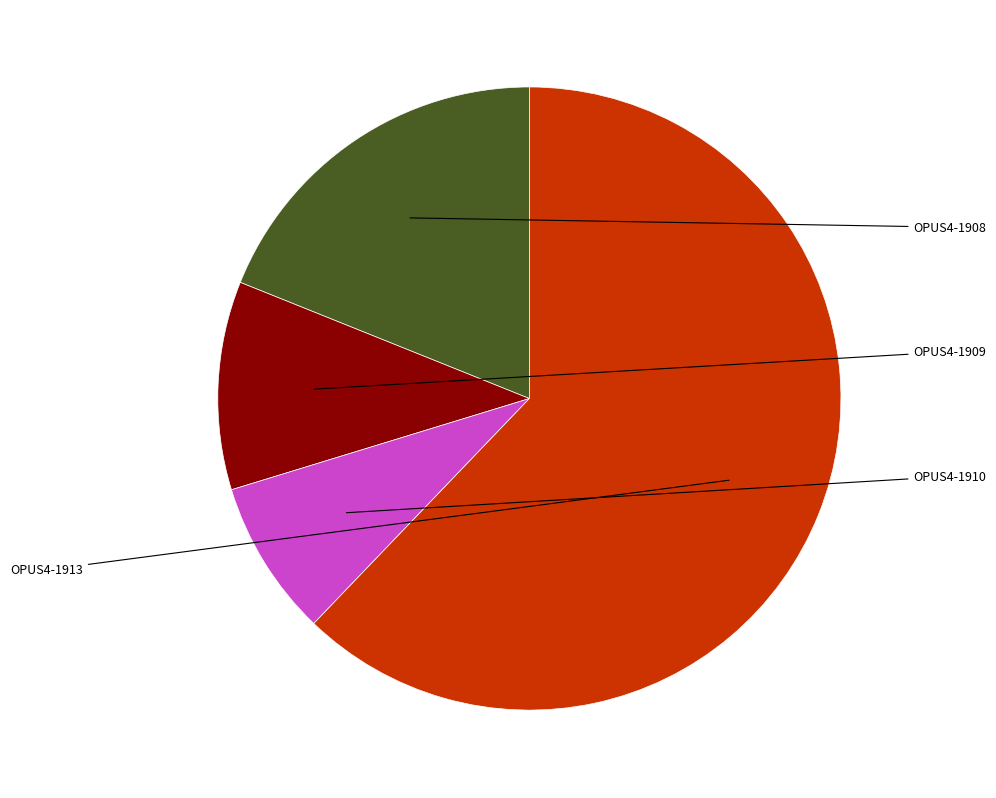

Is there a majority slice in this chart?

Yes